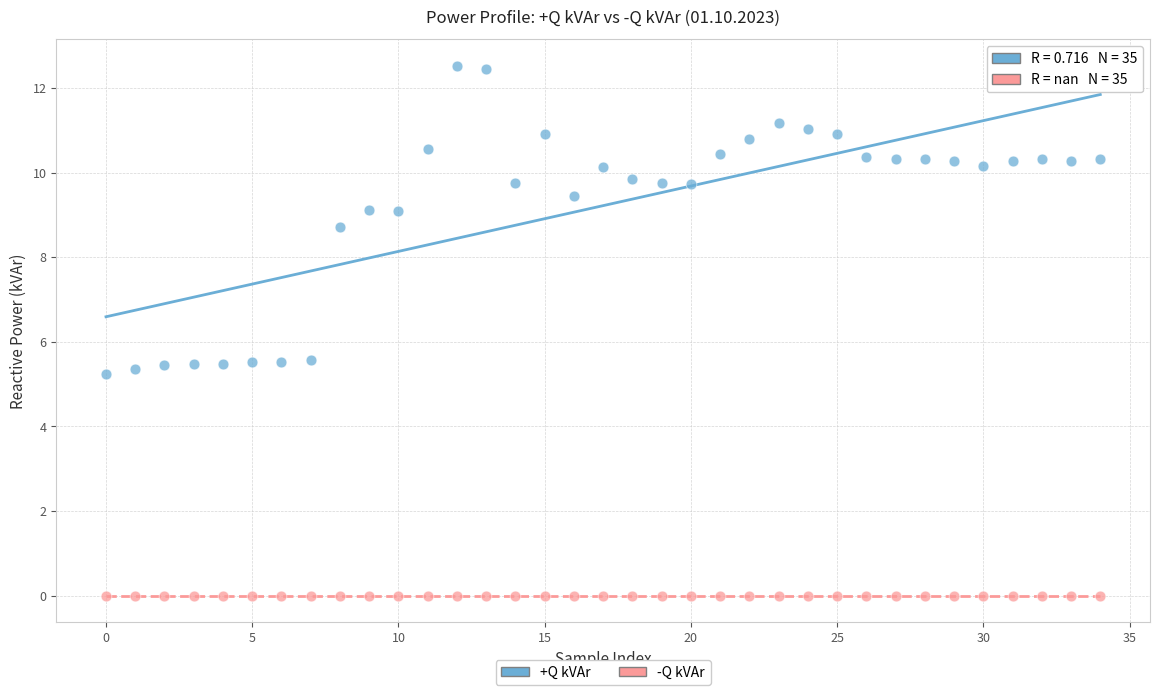

Which series contains the lowest Y value?

-Q kVAr